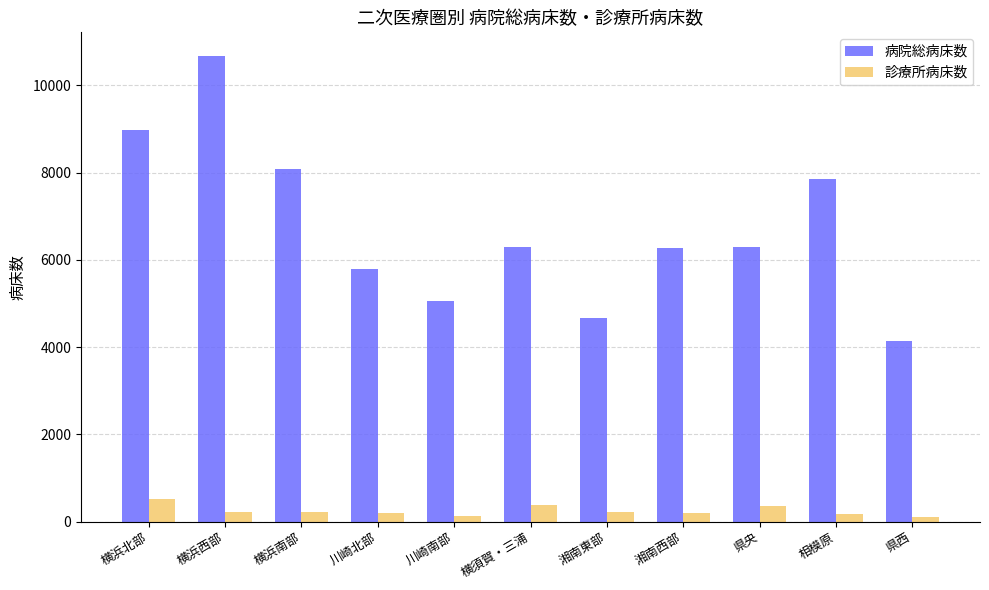

At 川崎南部, list the series in order from smallest to largest.

診療所病床数, 病院総病床数